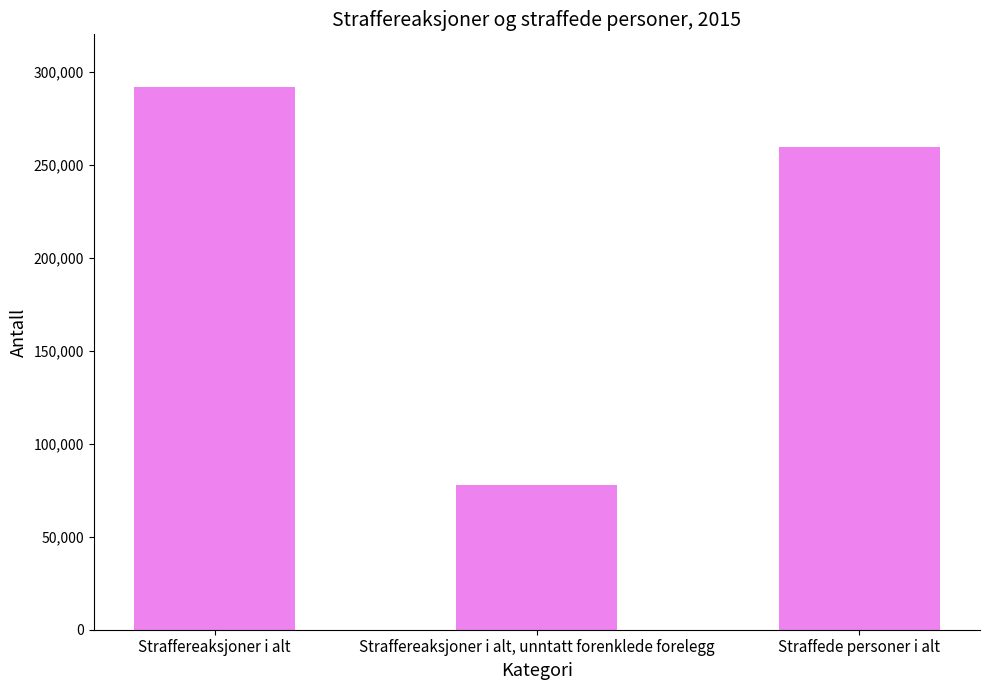

List the labels in order of value, smallest first.

Straffereaksjoner i alt, unntatt forenklede forelegg, Straffede personer i alt, Straffereaksjoner i alt